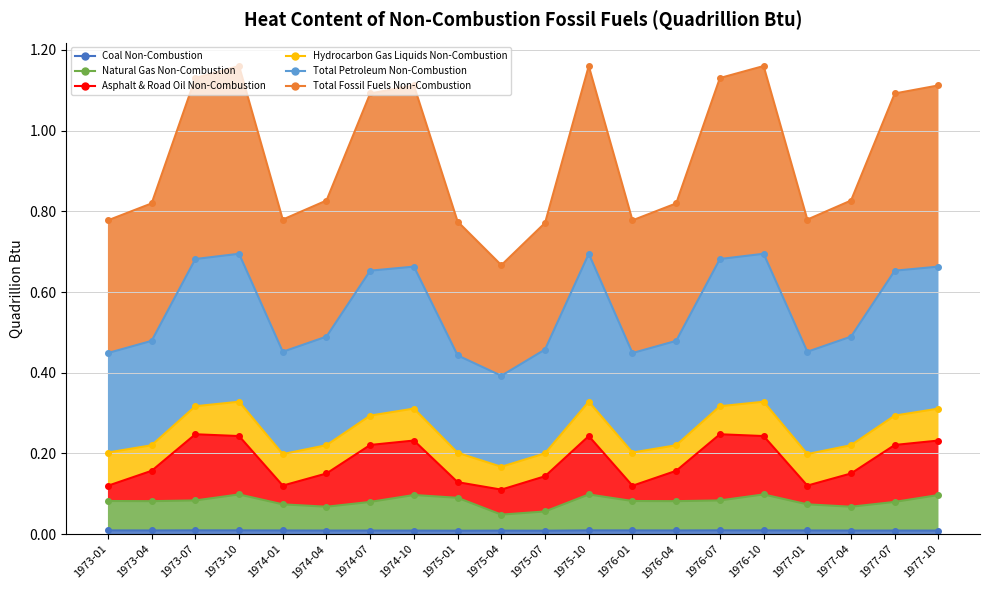

Which has a higher value, 1974-10 or 1976-01?

1976-01